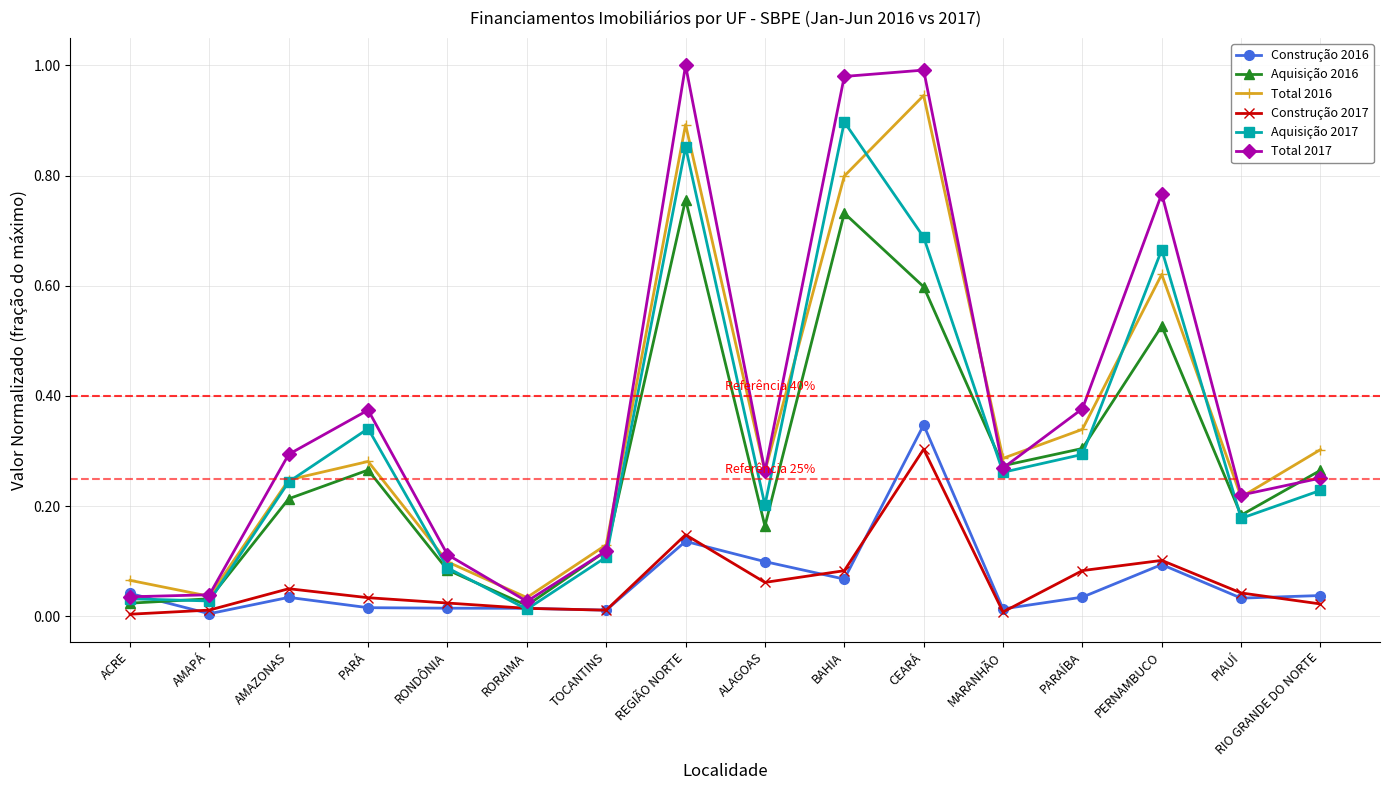

What is the label of the 7th point from the right?

BAHIA